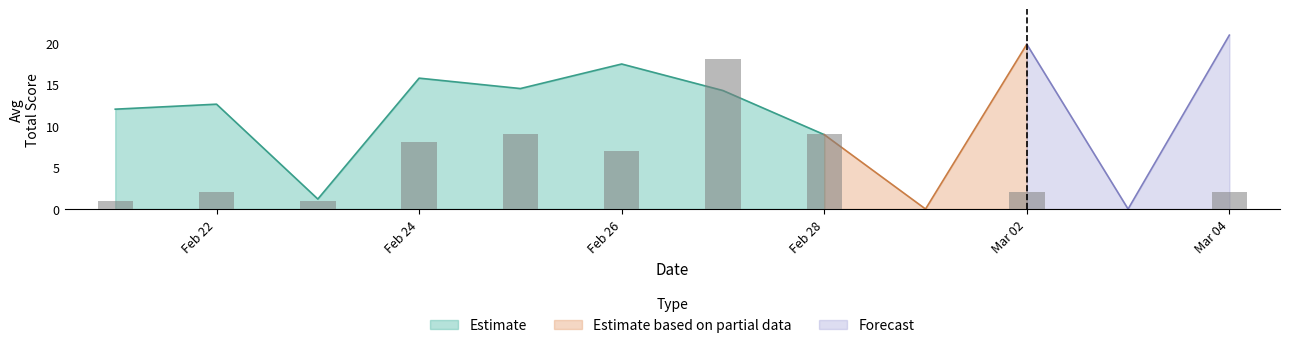

Reading right to left, what are all the values shown in this chart?

avg_total: 20.9	0.0	19.8	0.0	8.9	14.2	17.4	14.5	15.7	1.2	12.6	12.0
avg_indigena: 7.0	0.0	7.0	0.0	4.7	6.1	7.0	7.0	7.0	0.0	7.0	7.0
avg_polo: 5.0	0.0	0.0	0.0	2.0	3.4	2.3	4.2	3.8	0.0	2.5	5.0
avg_experiencia: 10.0	0.0	9.6	0.0	4.2	3.3	5.4	2.3	2.3	0.0	0.4	0.0
count: 2.0	0.0	2.0	0.0	9.0	18.0	7.0	9.0	8.0	1.0	2.0	1.0